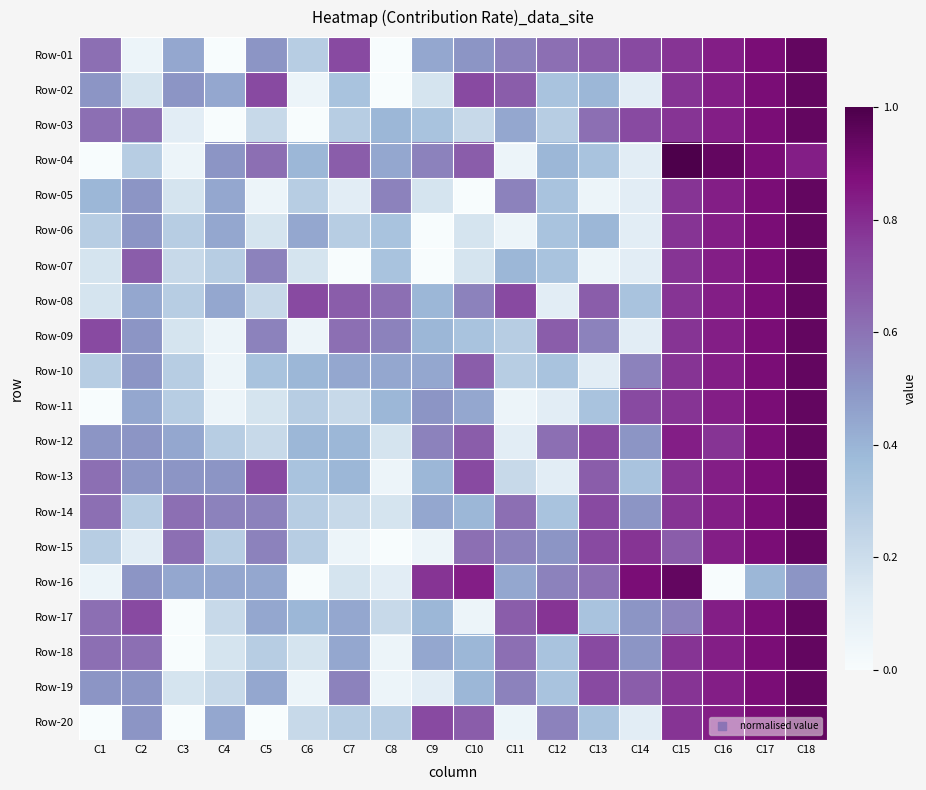

Reading left to right, list all the values displayed in this chart.

Row-01: C1=0.6	C2=0.1	C3=0.4	C4=0.0	C5=0.5	C6=0.3	C7=0.7	C8=0.0	C9=0.4	C10=0.5	C11=0.6	C12=0.6	C13=0.7	C14=0.7	C15=0.8	C16=0.8	C17=0.9	C18=0.9
Row-02: C1=0.5	C2=0.2	C3=0.5	C4=0.4	C5=0.7	C6=0.1	C7=0.3	C8=0.0	C9=0.2	C10=0.7	C11=0.7	C12=0.3	C13=0.4	C14=0.1	C15=0.8	C16=0.8	C17=0.9	C18=0.9
Row-03: C1=0.6	C2=0.6	C3=0.1	C4=0.0	C5=0.2	C6=0.0	C7=0.3	C8=0.4	C9=0.3	C10=0.2	C11=0.4	C12=0.3	C13=0.6	C14=0.7	C15=0.8	C16=0.8	C17=0.9	C18=0.9
Row-04: C1=0.0	C2=0.3	C3=0.1	C4=0.5	C5=0.6	C6=0.4	C7=0.7	C8=0.4	C9=0.6	C10=0.7	C11=0.1	C12=0.4	C13=0.3	C14=0.1	C15=1.0	C16=0.9	C17=0.9	C18=0.8
Row-05: C1=0.4	C2=0.5	C3=0.2	C4=0.4	C5=0.1	C6=0.3	C7=0.1	C8=0.6	C9=0.2	C10=0.0	C11=0.6	C12=0.3	C13=0.1	C14=0.1	C15=0.8	C16=0.8	C17=0.9	C18=0.9
Row-06: C1=0.3	C2=0.5	C3=0.3	C4=0.4	C5=0.2	C6=0.4	C7=0.3	C8=0.3	C9=0.0	C10=0.2	C11=0.1	C12=0.3	C13=0.4	C14=0.1	C15=0.8	C16=0.8	C17=0.9	C18=0.9
Row-07: C1=0.2	C2=0.7	C3=0.2	C4=0.3	C5=0.6	C6=0.2	C7=0.0	C8=0.3	C9=0.0	C10=0.2	C11=0.4	C12=0.3	C13=0.1	C14=0.1	C15=0.8	C16=0.8	C17=0.9	C18=0.9
Row-08: C1=0.2	C2=0.4	C3=0.3	C4=0.4	C5=0.2	C6=0.7	C7=0.7	C8=0.6	C9=0.4	C10=0.6	C11=0.7	C12=0.1	C13=0.7	C14=0.3	C15=0.8	C16=0.8	C17=0.9	C18=0.9
Row-09: C1=0.7	C2=0.5	C3=0.2	C4=0.1	C5=0.6	C6=0.1	C7=0.6	C8=0.6	C9=0.4	C10=0.3	C11=0.3	C12=0.7	C13=0.6	C14=0.1	C15=0.8	C16=0.8	C17=0.9	C18=0.9
Row-10: C1=0.3	C2=0.5	C3=0.3	C4=0.1	C5=0.3	C6=0.4	C7=0.4	C8=0.4	C9=0.4	C10=0.7	C11=0.3	C12=0.3	C13=0.1	C14=0.6	C15=0.8	C16=0.8	C17=0.9	C18=0.9
Row-11: C1=0.0	C2=0.4	C3=0.3	C4=0.1	C5=0.2	C6=0.3	C7=0.2	C8=0.4	C9=0.5	C10=0.4	C11=0.1	C12=0.1	C13=0.3	C14=0.7	C15=0.8	C16=0.8	C17=0.9	C18=0.9
Row-12: C1=0.5	C2=0.5	C3=0.4	C4=0.3	C5=0.2	C6=0.4	C7=0.4	C8=0.2	C9=0.6	C10=0.7	C11=0.1	C12=0.6	C13=0.7	C14=0.5	C15=0.8	C16=0.8	C17=0.9	C18=0.9
Row-13: C1=0.6	C2=0.5	C3=0.5	C4=0.5	C5=0.7	C6=0.3	C7=0.4	C8=0.1	C9=0.4	C10=0.7	C11=0.2	C12=0.1	C13=0.7	C14=0.3	C15=0.8	C16=0.8	C17=0.9	C18=0.9
Row-14: C1=0.6	C2=0.3	C3=0.6	C4=0.6	C5=0.6	C6=0.3	C7=0.2	C8=0.2	C9=0.4	C10=0.4	C11=0.6	C12=0.3	C13=0.7	C14=0.5	C15=0.8	C16=0.8	C17=0.9	C18=0.9
Row-15: C1=0.3	C2=0.1	C3=0.6	C4=0.3	C5=0.6	C6=0.3	C7=0.1	C8=0.0	C9=0.1	C10=0.6	C11=0.6	C12=0.5	C13=0.7	C14=0.8	C15=0.7	C16=0.8	C17=0.9	C18=0.9
Row-16: C1=0.1	C2=0.5	C3=0.4	C4=0.4	C5=0.4	C6=0.0	C7=0.2	C8=0.1	C9=0.8	C10=0.8	C11=0.4	C12=0.6	C13=0.6	C14=0.9	C15=0.9	C16=0.0	C17=0.4	C18=0.5
Row-17: C1=0.6	C2=0.7	C3=0.0	C4=0.2	C5=0.4	C6=0.4	C7=0.4	C8=0.2	C9=0.4	C10=0.1	C11=0.7	C12=0.8	C13=0.3	C14=0.5	C15=0.6	C16=0.8	C17=0.9	C18=0.9
Row-18: C1=0.6	C2=0.6	C3=0.0	C4=0.2	C5=0.3	C6=0.2	C7=0.4	C8=0.1	C9=0.4	C10=0.4	C11=0.6	C12=0.3	C13=0.7	C14=0.5	C15=0.8	C16=0.8	C17=0.9	C18=0.9
Row-19: C1=0.5	C2=0.5	C3=0.2	C4=0.2	C5=0.4	C6=0.1	C7=0.6	C8=0.1	C9=0.1	C10=0.4	C11=0.6	C12=0.3	C13=0.7	C14=0.7	C15=0.8	C16=0.8	C17=0.9	C18=0.9
Row-20: C1=0.0	C2=0.5	C3=0.0	C4=0.4	C5=0.0	C6=0.2	C7=0.3	C8=0.3	C9=0.7	C10=0.7	C11=0.1	C12=0.6	C13=0.3	C14=0.1	C15=0.8	C16=0.8	C17=0.9	C18=0.9